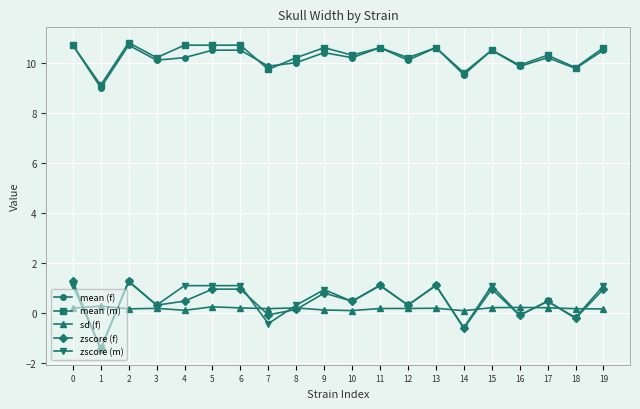

What is the difference between the highest and lowest values at 3?

10.0